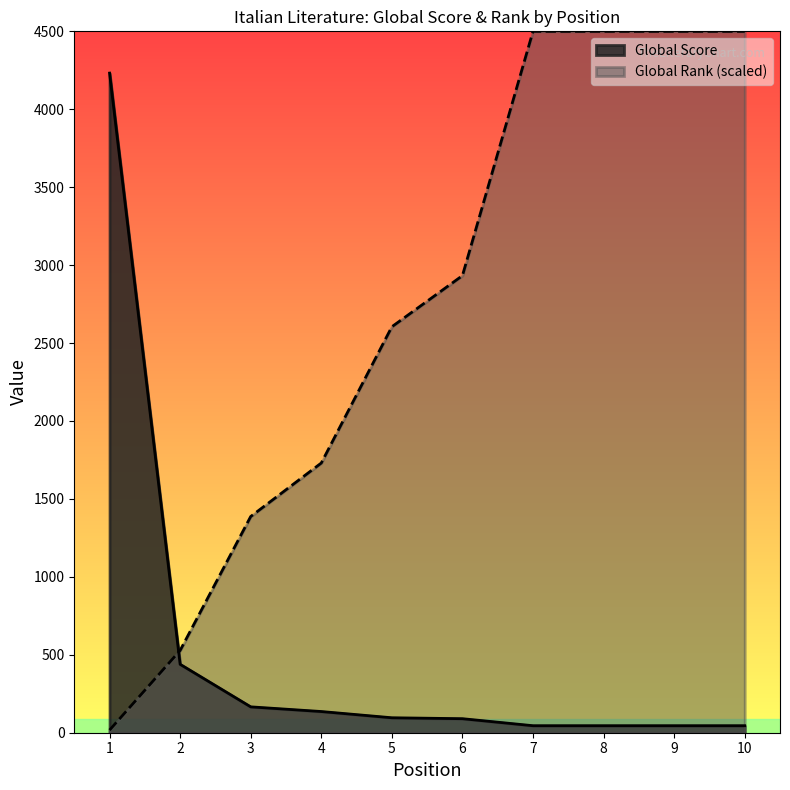

At how many categories does at least one series exceed 807?

9